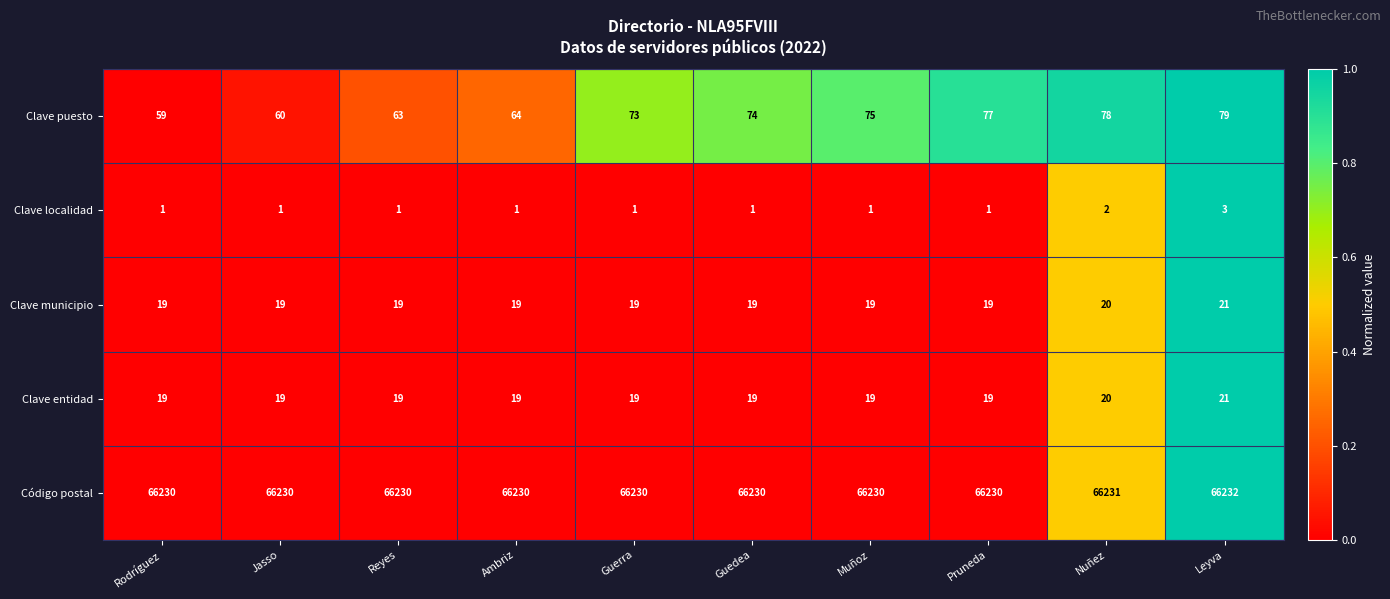

Between Guerra and Muñoz, which series saw the biggest shift?

Clave puesto